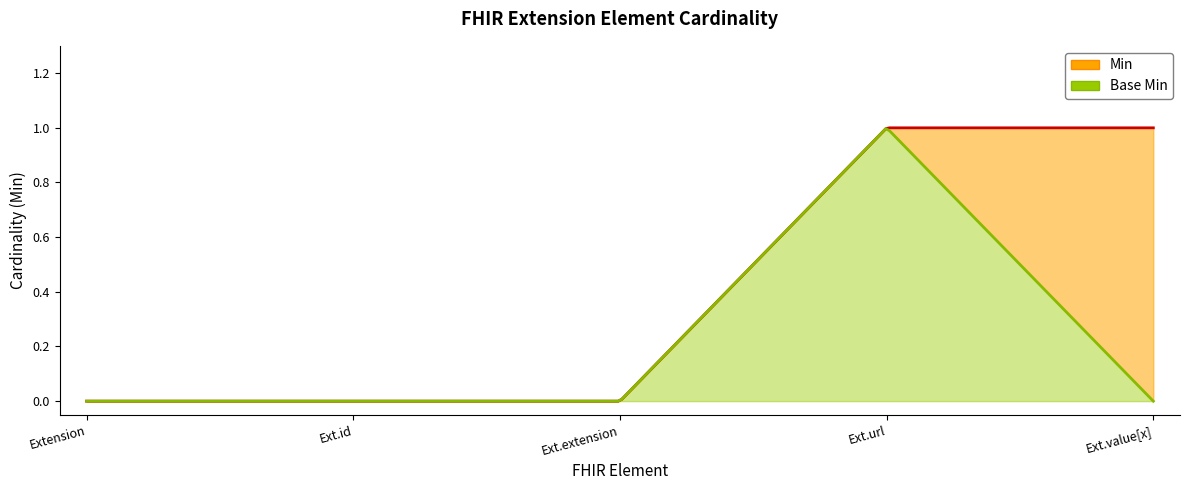

Rank the series at Extension.extension from lowest to highest value.

Min, Base Min